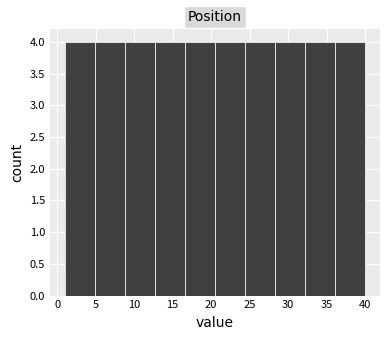

What is the height of the bar covering 12.7 to 16.6 on the x-axis? Neither the bar edges nor the heights are printed on the chart, so give them approximately, as read against the axes.

4